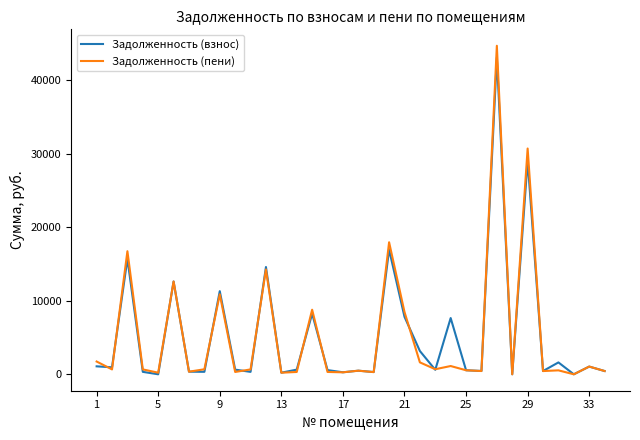

What is the maximum value for Задолженность (пени)?

44702.1